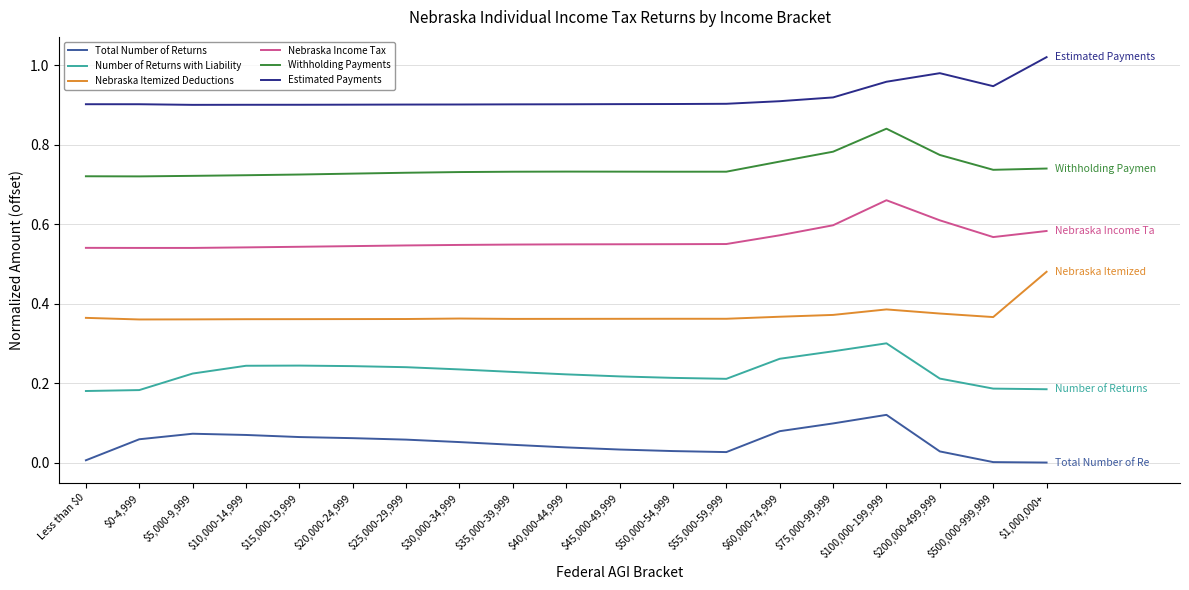

At which label does Withholding Payments reach its peak?

$100,000-199,999